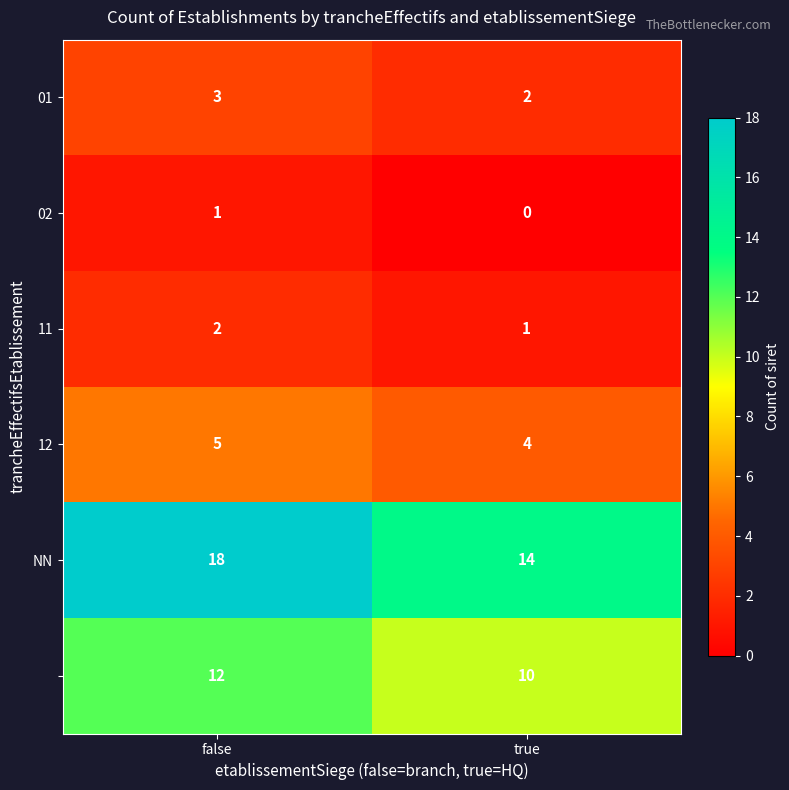

What is the spread (max minus min) of values at false?

17